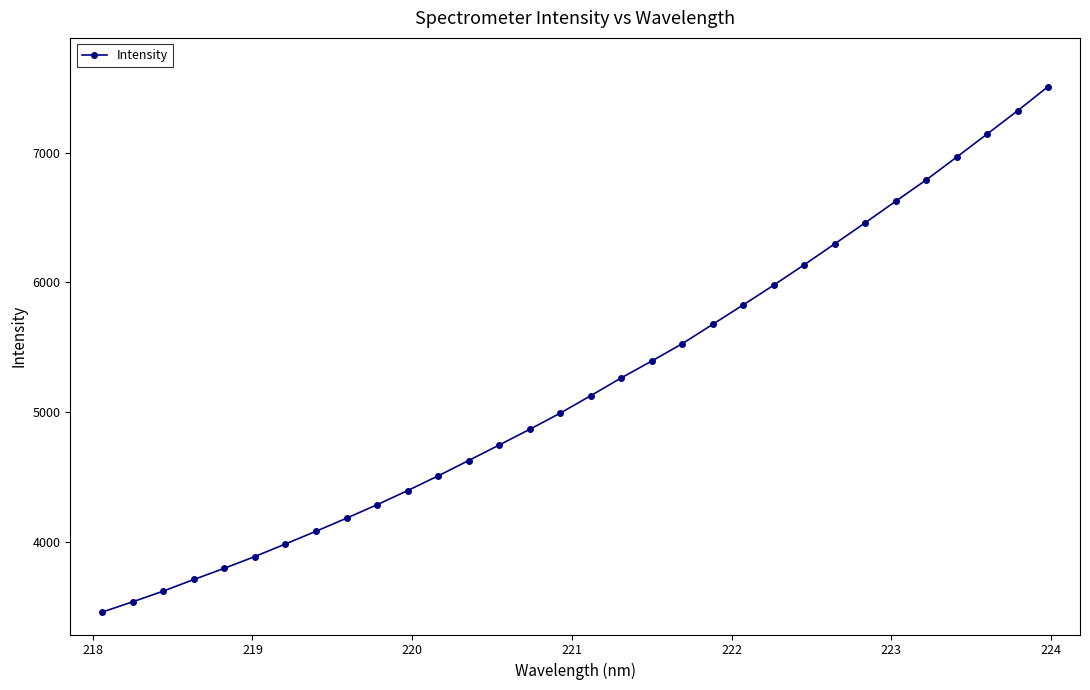

What is the value of the 9th point from the left?

4182.5